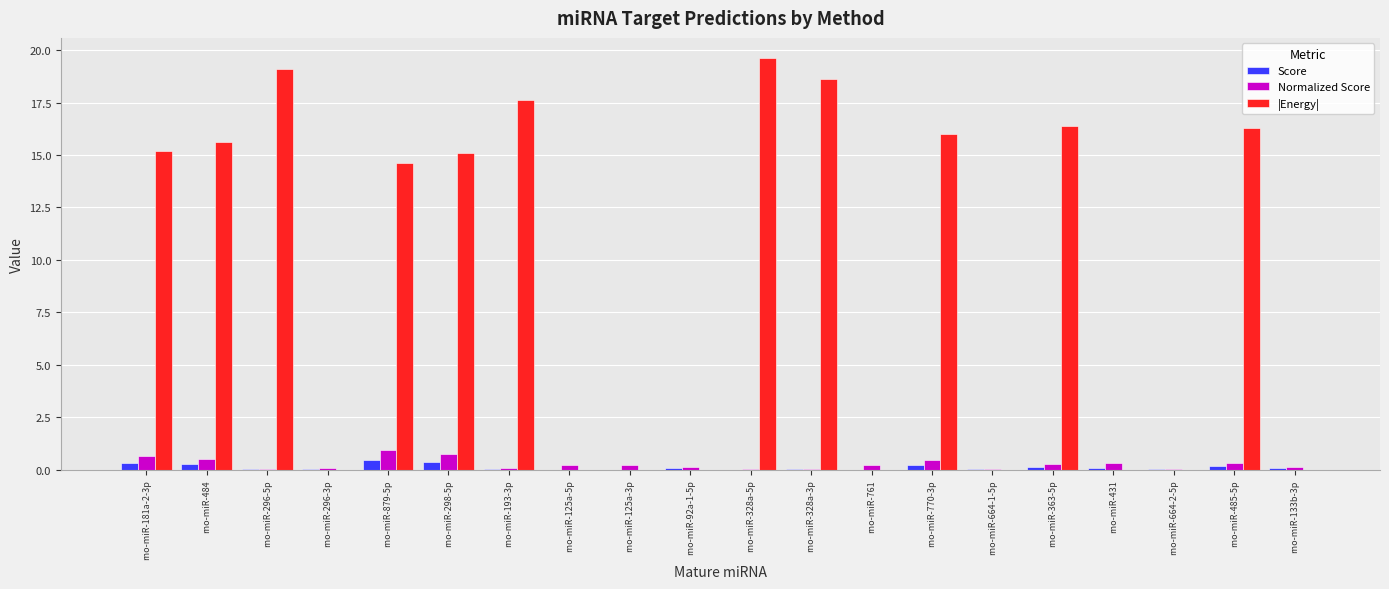

Between rno-miR-193-3p and rno-miR-328a-5p, which series saw the biggest shift?

|Energy|